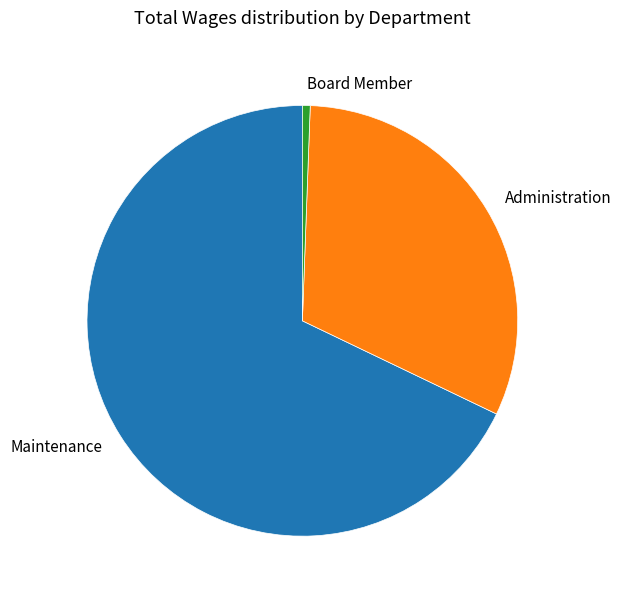

Combined, do Administration and Maintenance account for over 50%?

Yes